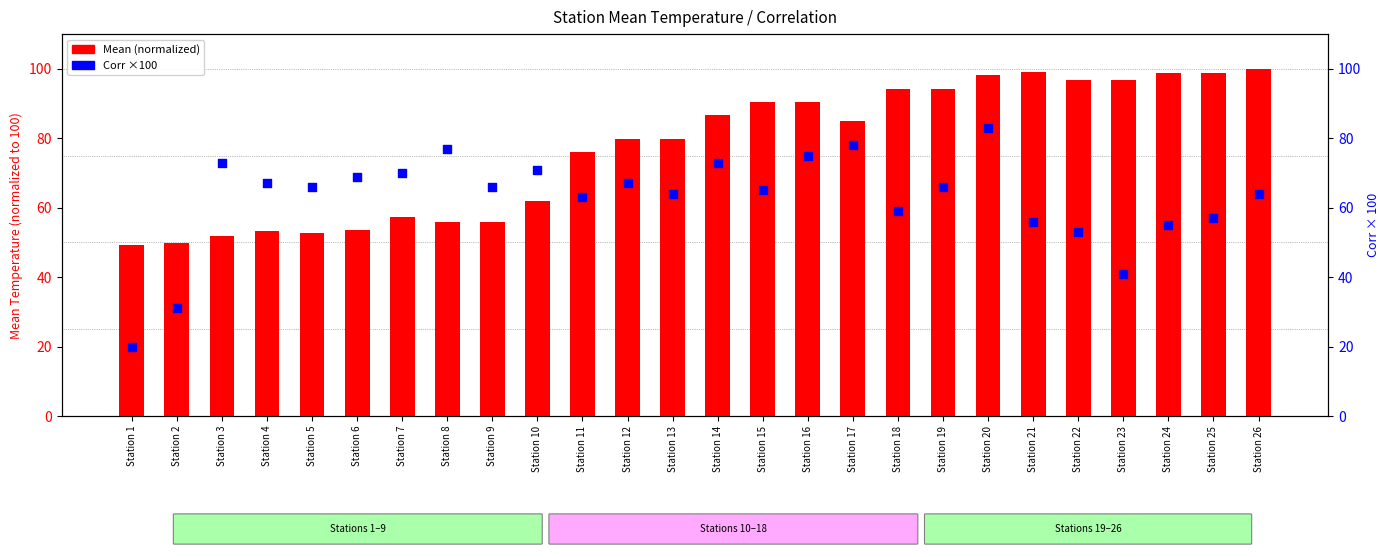

At which category is the sum across all series the highest?

Station 20